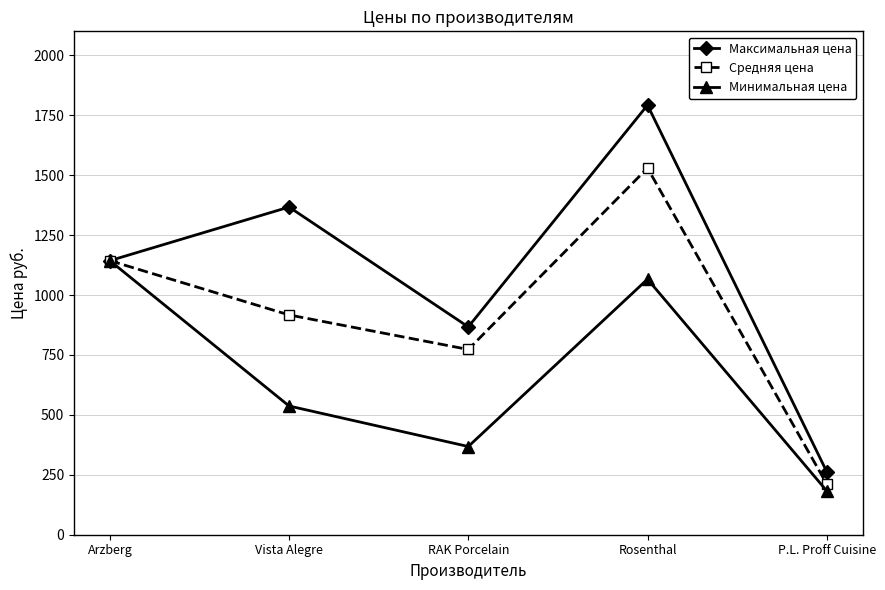

What is the lowest value of the Минимальная цена series?

183.0